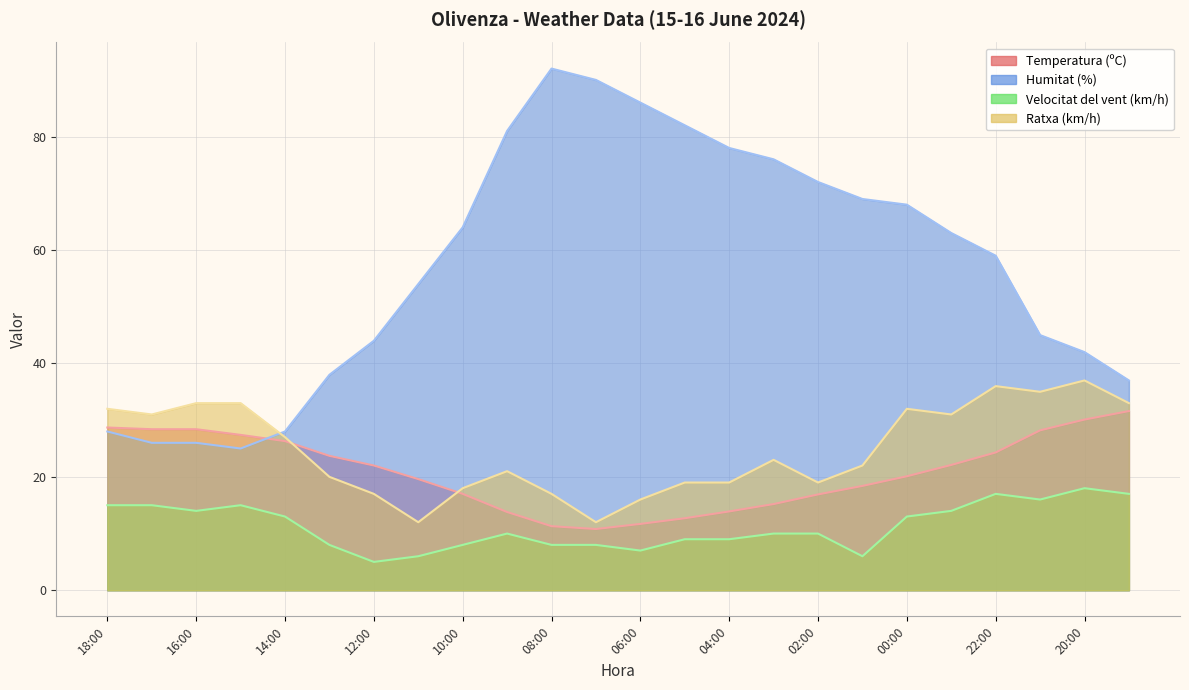

What is the value of the Ratxa (km/h) point at the 7th from the left?

17.0